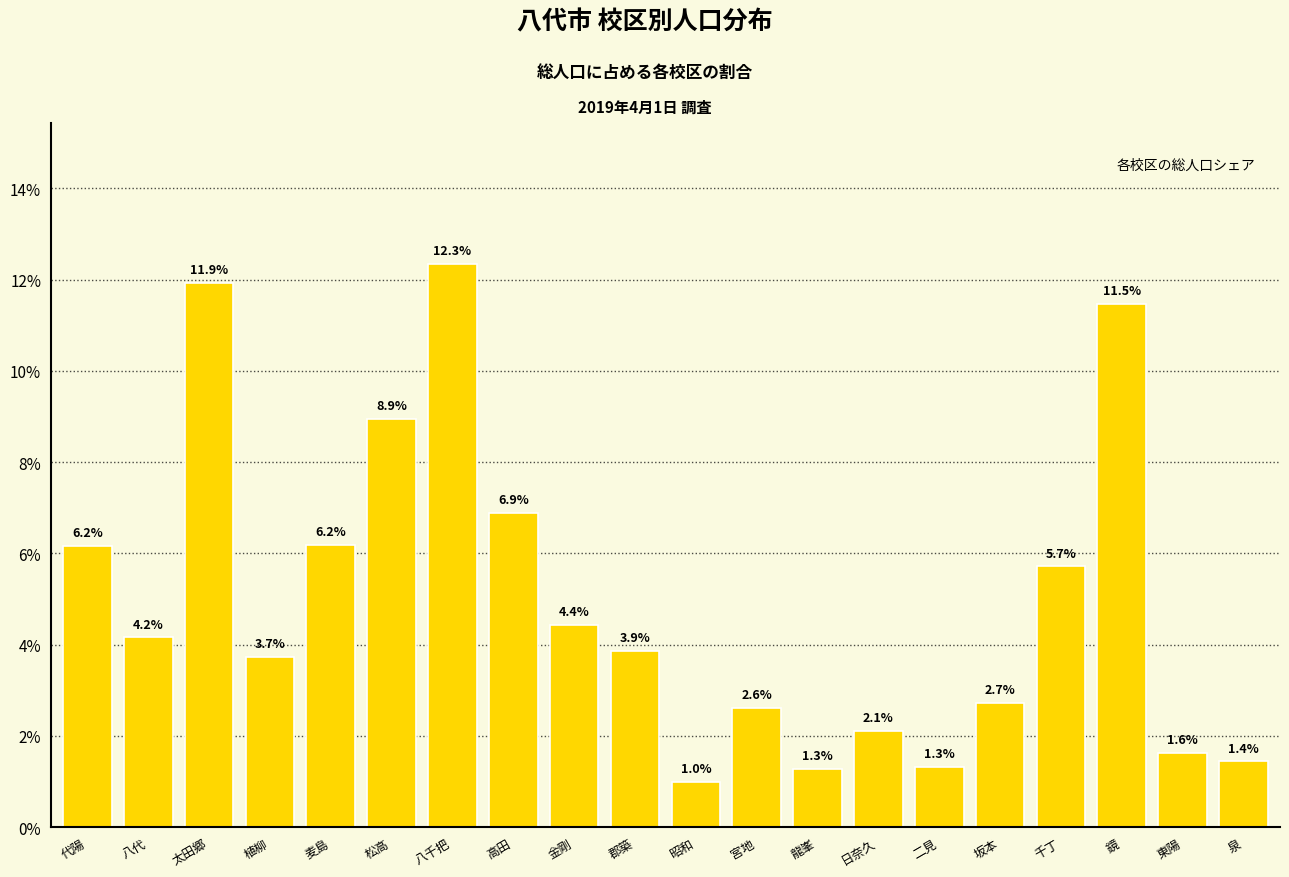

What is the label of the 9th bar from the right?

宮地